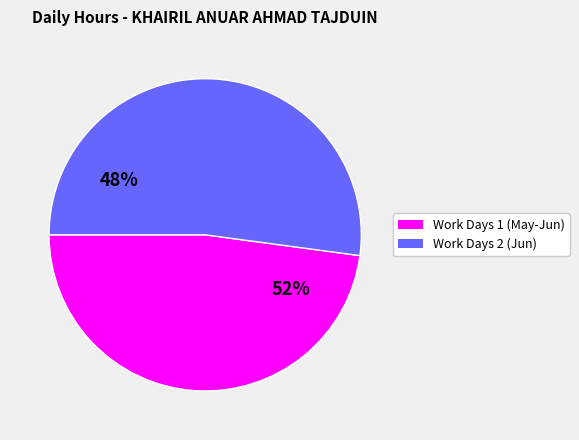

Is it true that 8-Tue is 15% of the pie?

False